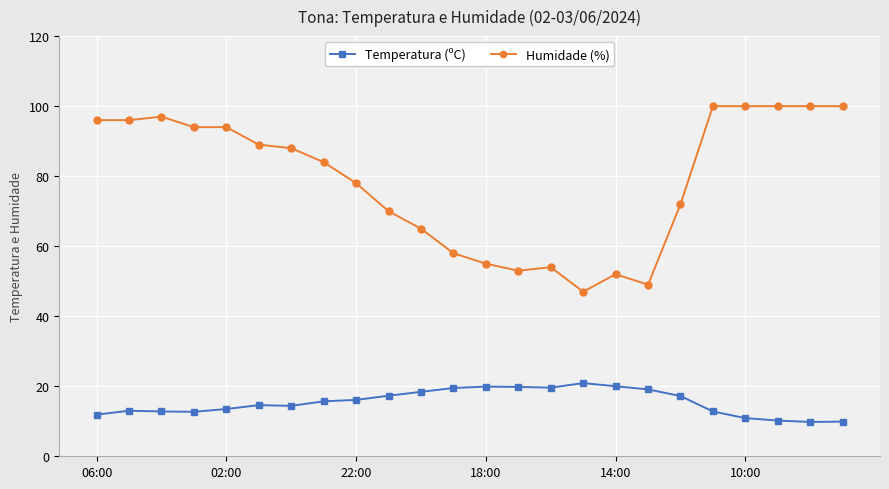

Rank the series by their average value, from highest to lowest.

Humidade (%), Temperatura (ºC)